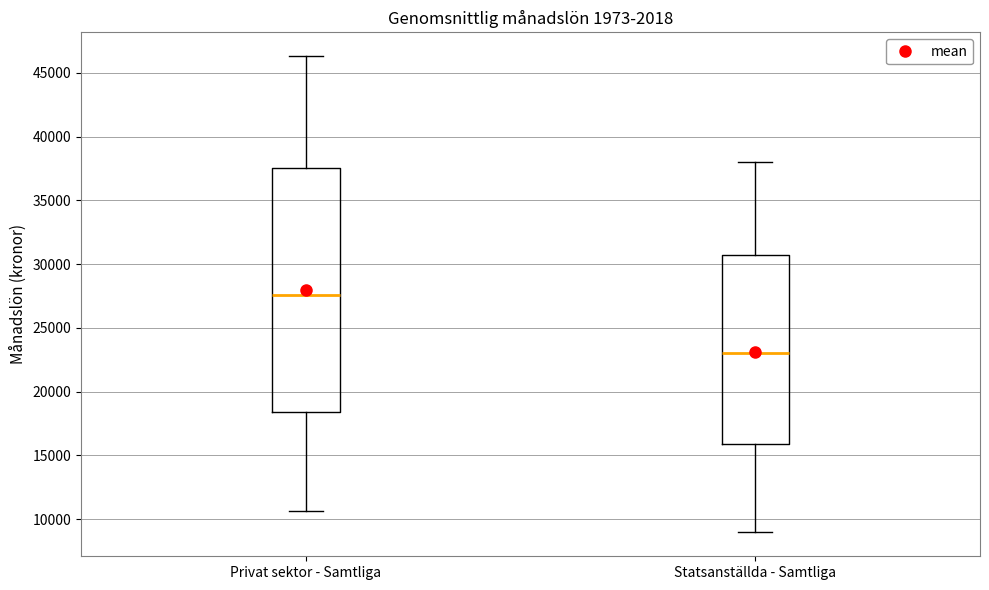

Which box has the highest median line?

Privat sektor - Samtliga